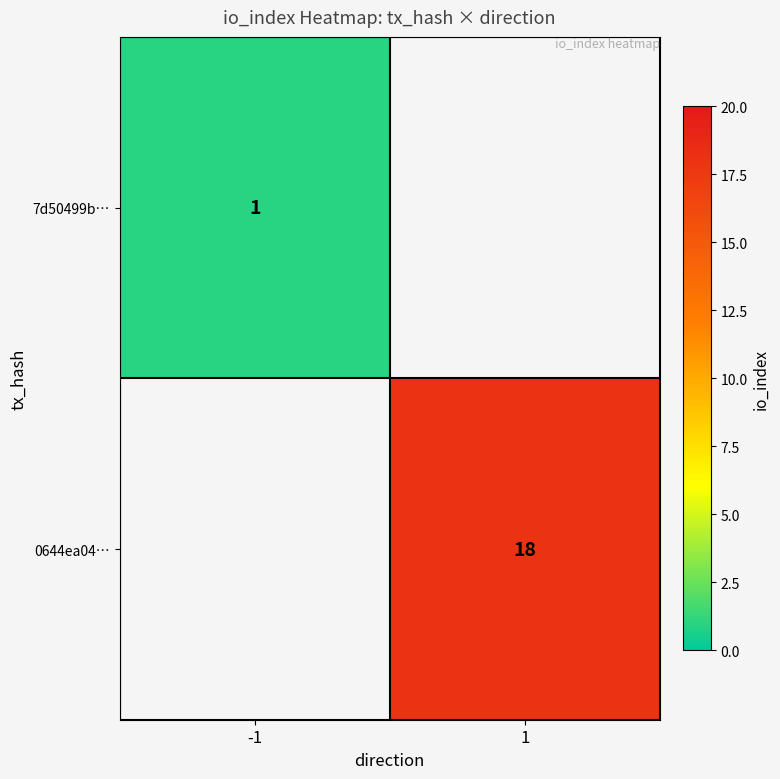

Which category has the highest value across all series?

1